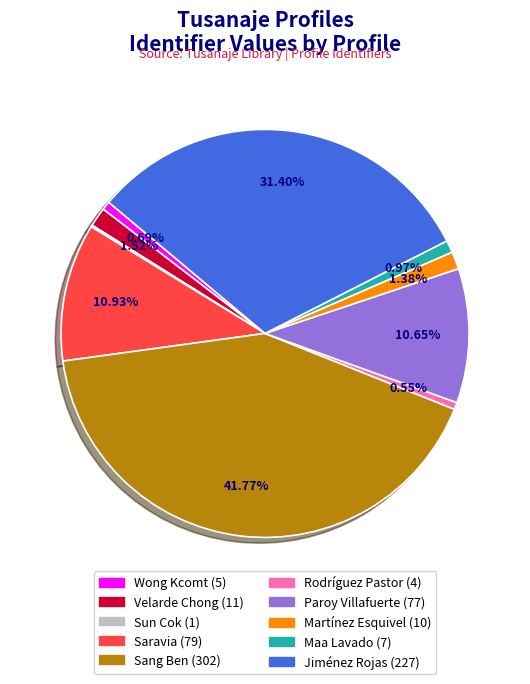

Is there any slice that represents more than half of the pie?

No